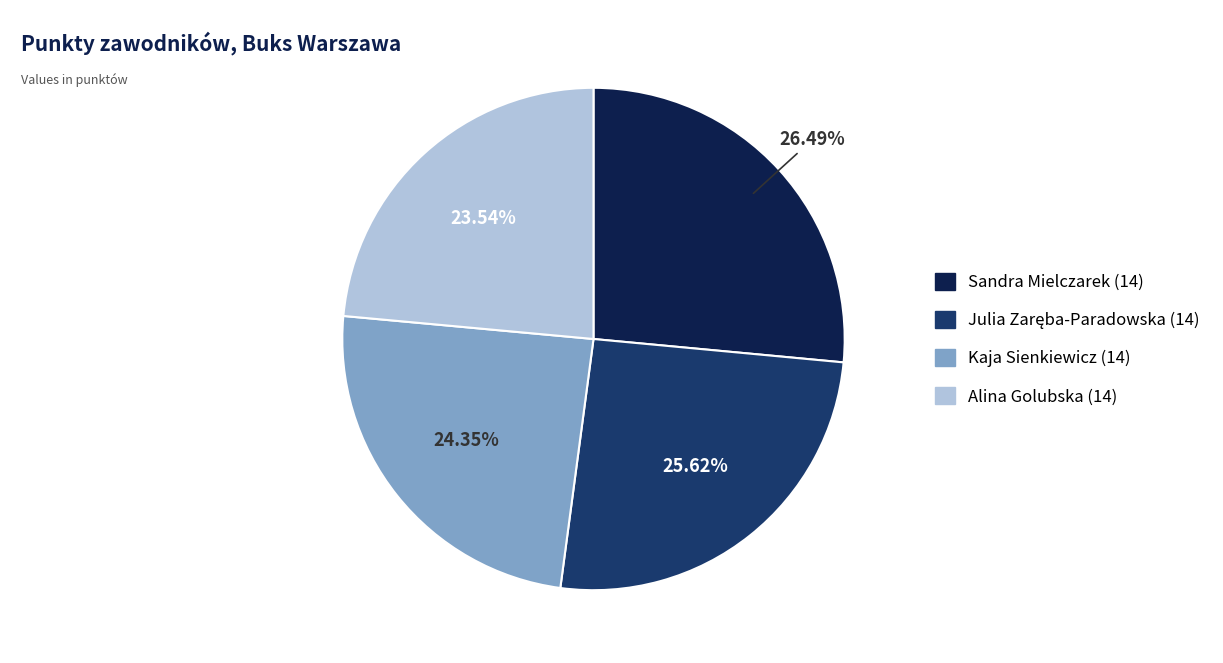

Is Alina Golubska (14) the majority of the pie?

No